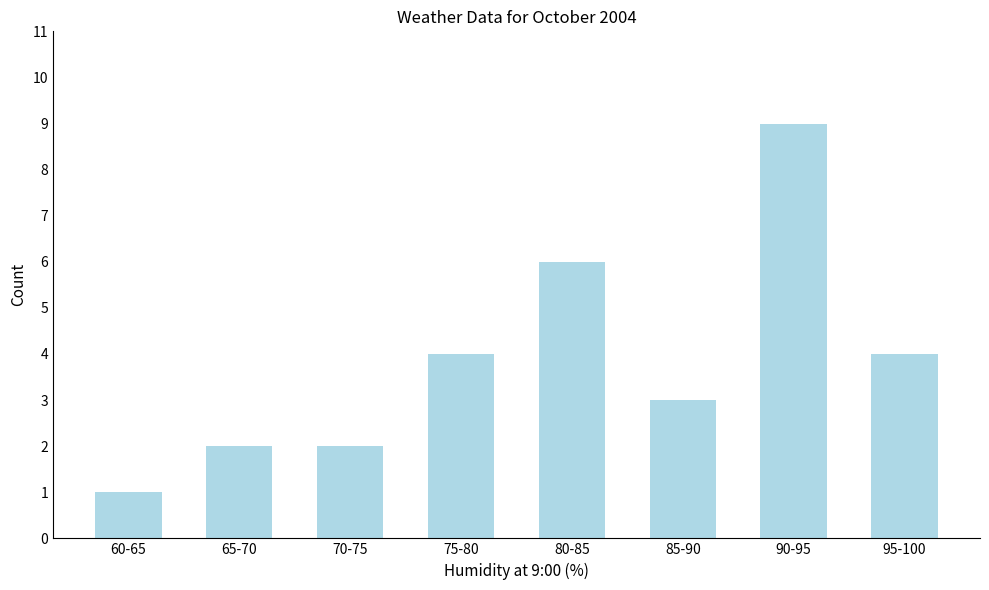

Is it true that the value at 95-100 is 2?

False